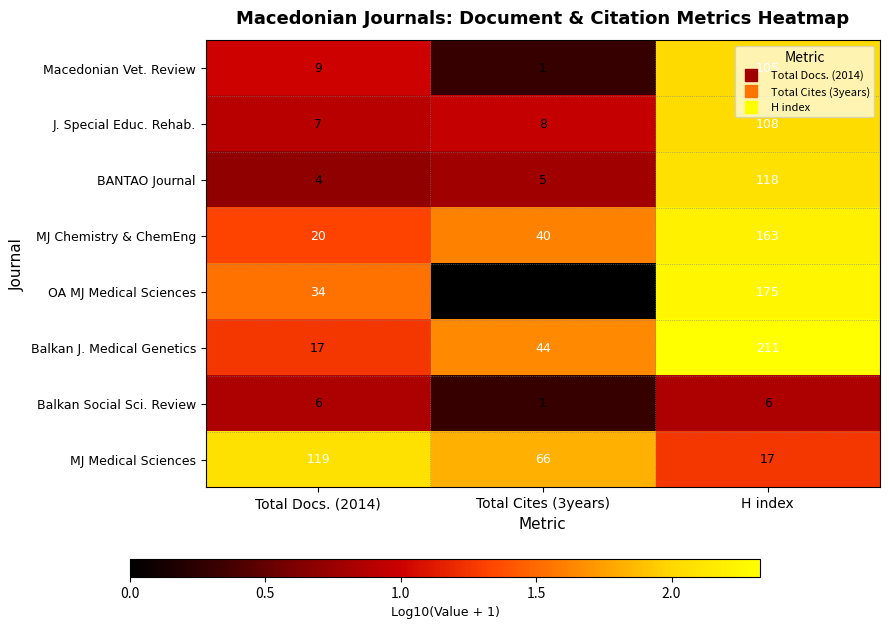

What is the spread (max minus min) of values at Total Cites (3years)?

66